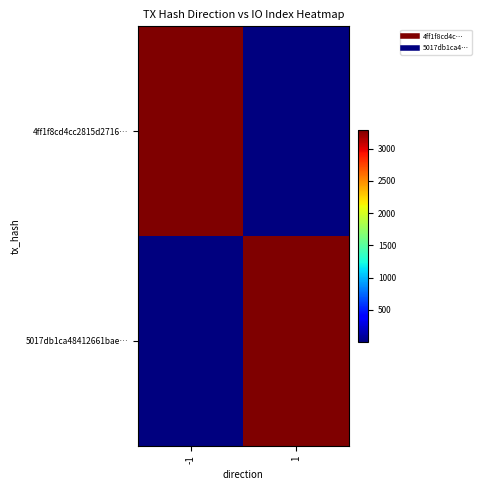

Rank the series by their maximum value, from lowest to highest.

4ff1f8cd4cc2815d2716…, 5017db1ca48412661bae…